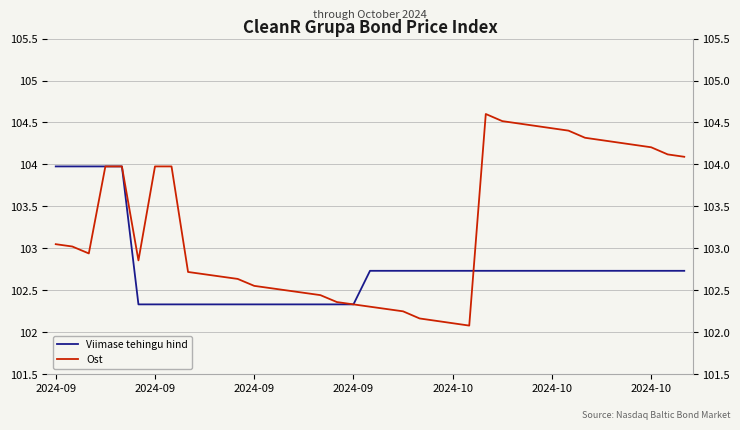

Does the chart display data point markers on the line(s)?

No